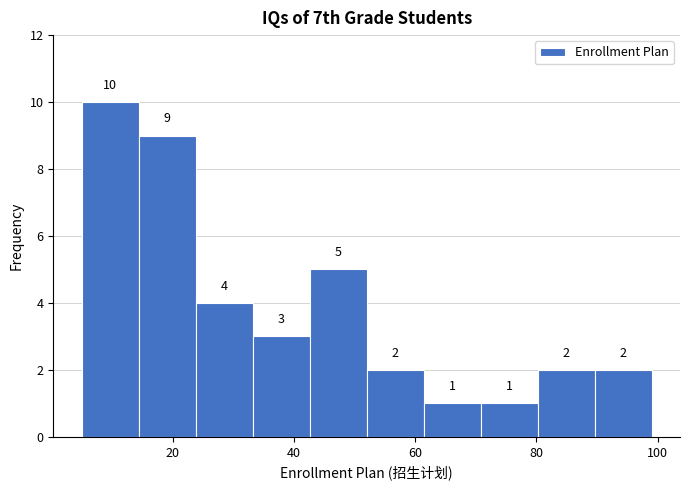

Reading left to right, list every bar in this chart as the range it spans on the x-axis followed by its height. The bar edges are not printed on the chart, so give them approximately, as read against the axis.

5.0 to 14.4: 10
14.4 to 23.8: 9
23.8 to 33.2: 4
33.2 to 42.6: 3
42.6 to 52.0: 5
52.0 to 61.4: 2
61.4 to 70.8: 1
70.8 to 80.2: 1
80.2 to 89.6: 2
89.6 to 99.0: 2